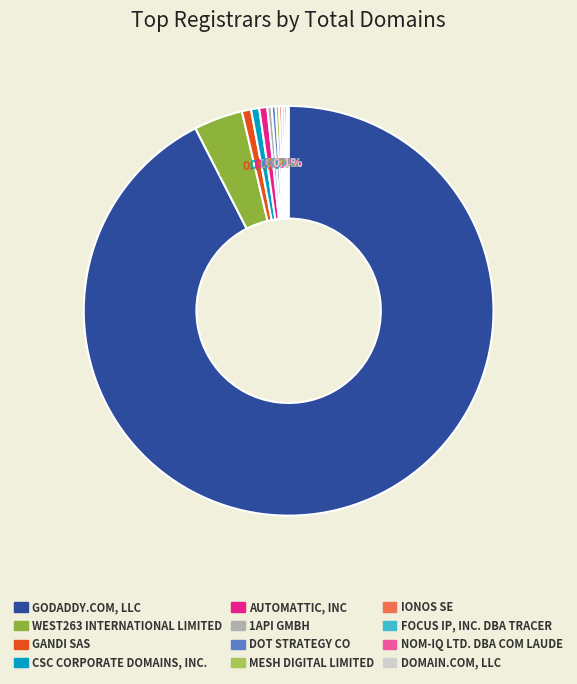

Is there any slice that represents more than half of the pie?

Yes